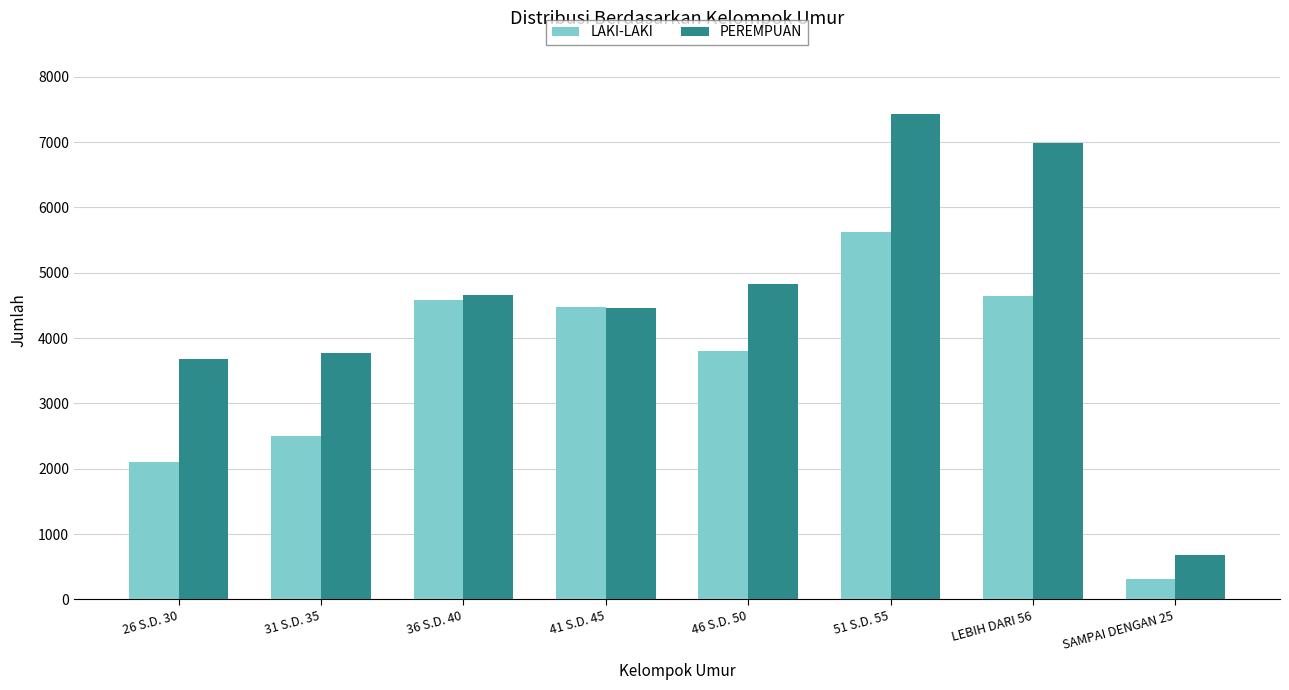

Reading right to left, what are all the values shown in this chart?

LAKI-LAKI: SAMPAI DENGAN 25=308	LEBIH DARI 56=4638	51 S.D. 55=5629	46 S.D. 50=3799	41 S.D. 45=4478	36 S.D. 40=4584	31 S.D. 35=2496	26 S.D. 30=2106
PEREMPUAN: SAMPAI DENGAN 25=685	LEBIH DARI 56=6990	51 S.D. 55=7437	46 S.D. 50=4833	41 S.D. 45=4468	36 S.D. 40=4653	31 S.D. 35=3765	26 S.D. 30=3680